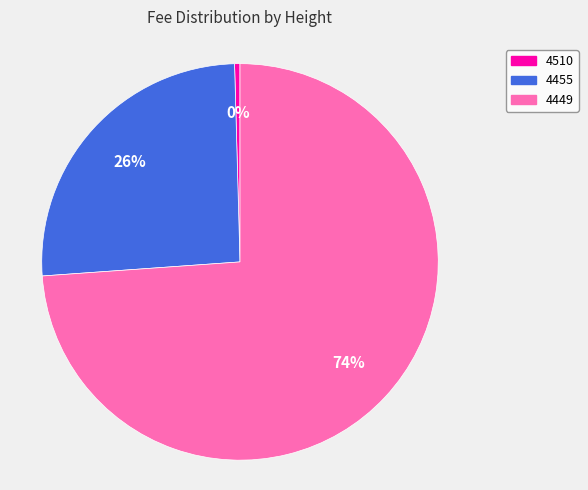

Is there a majority slice in this chart?

Yes